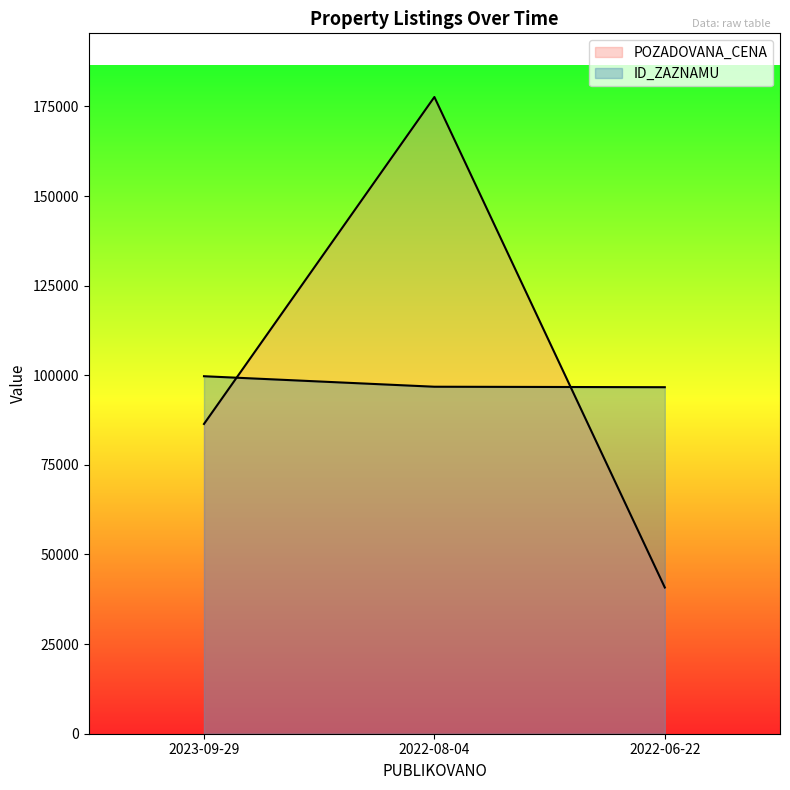

What is the lowest value of the ID_ZAZNAMU series?

96665